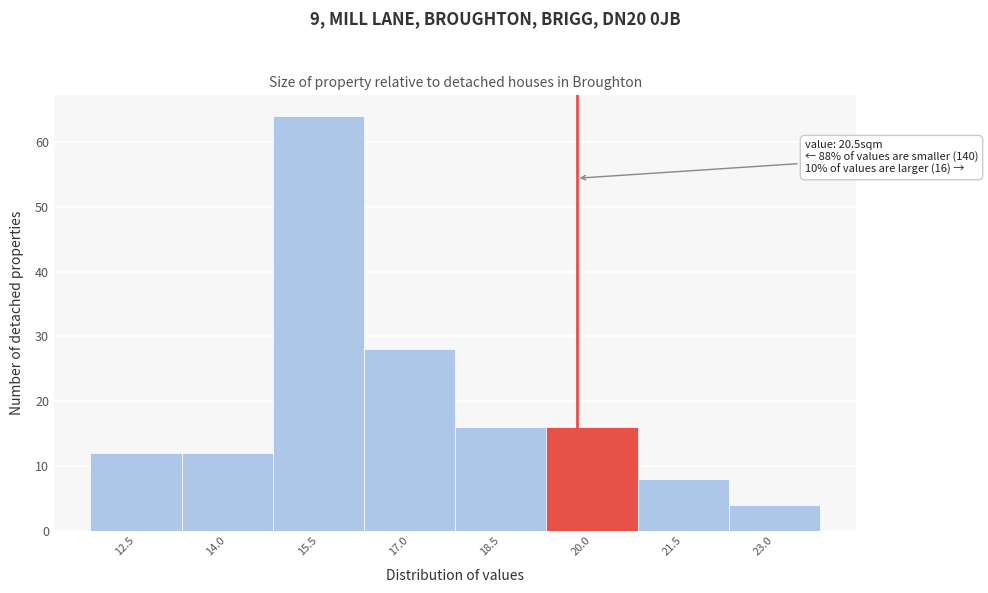

Reading left to right, what are all the values shown in this chart?

12	12	64	28	16	16	8	4